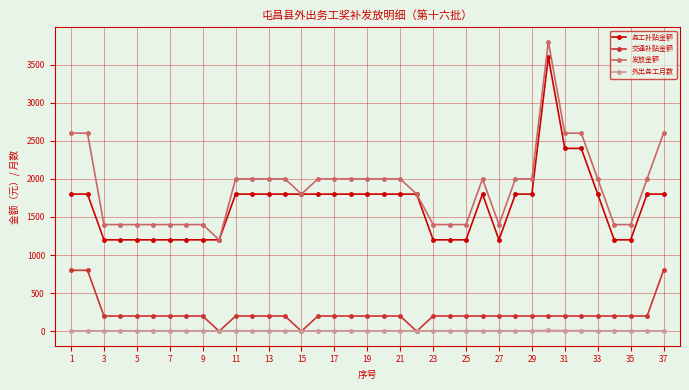

Which series has the widest spread of values?

发放金额